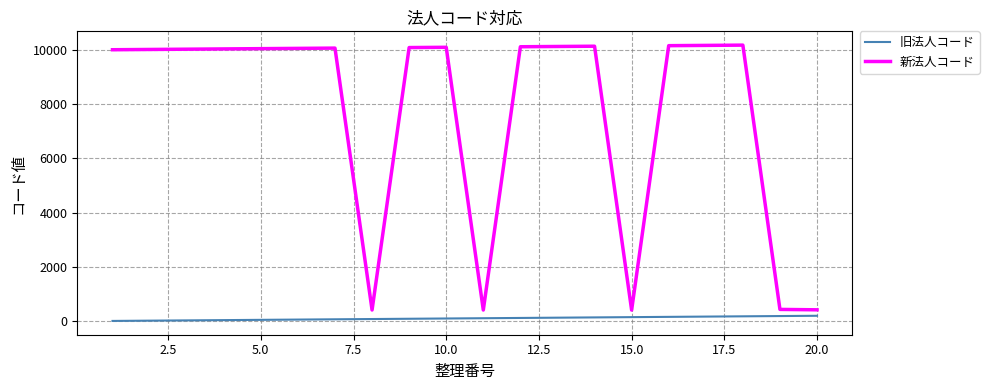

Which series has the largest total across all categories?

新法人コード